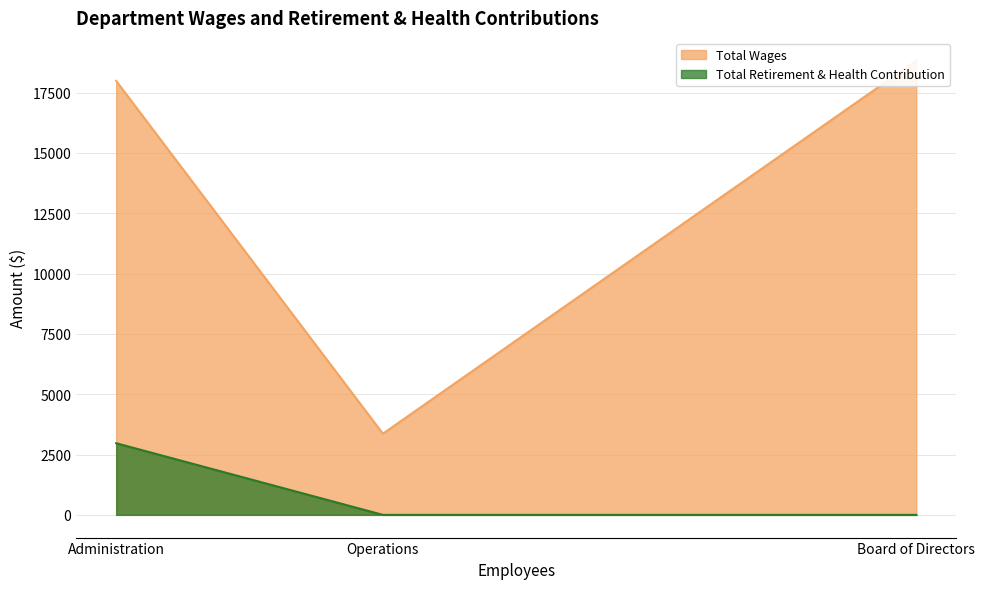

What is the value of the 1st point from the left?

17988